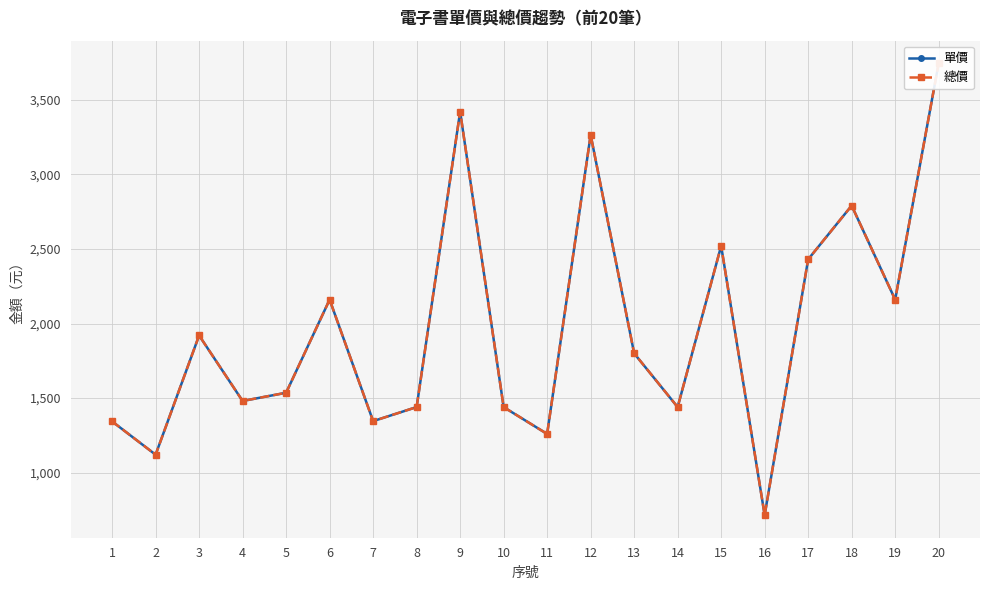

The 總價 series shows 2160 at 6. True or false?

True